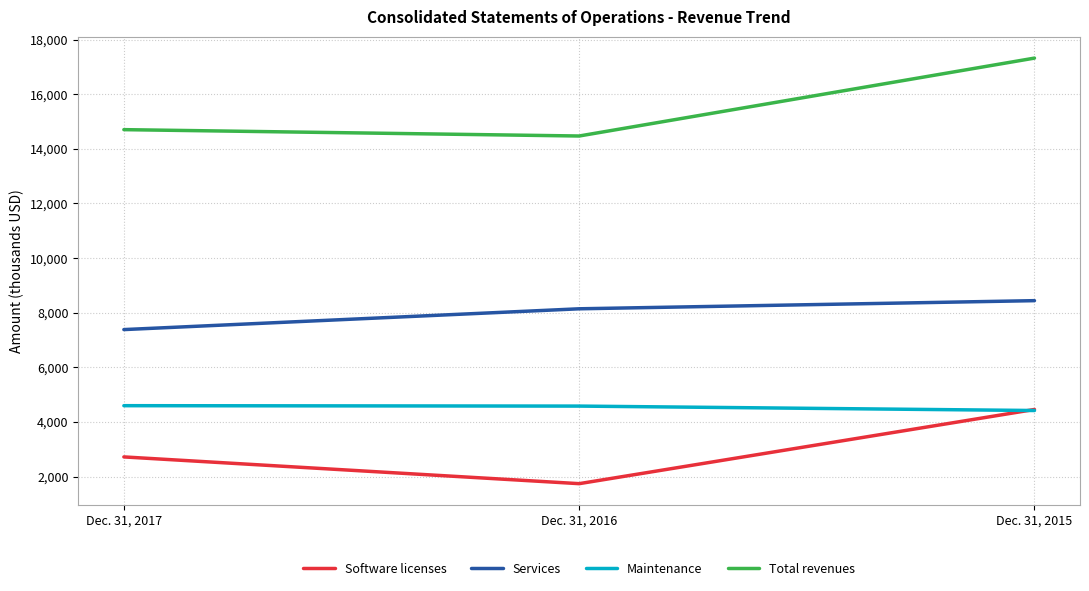

How many lines are shown in the chart?

4